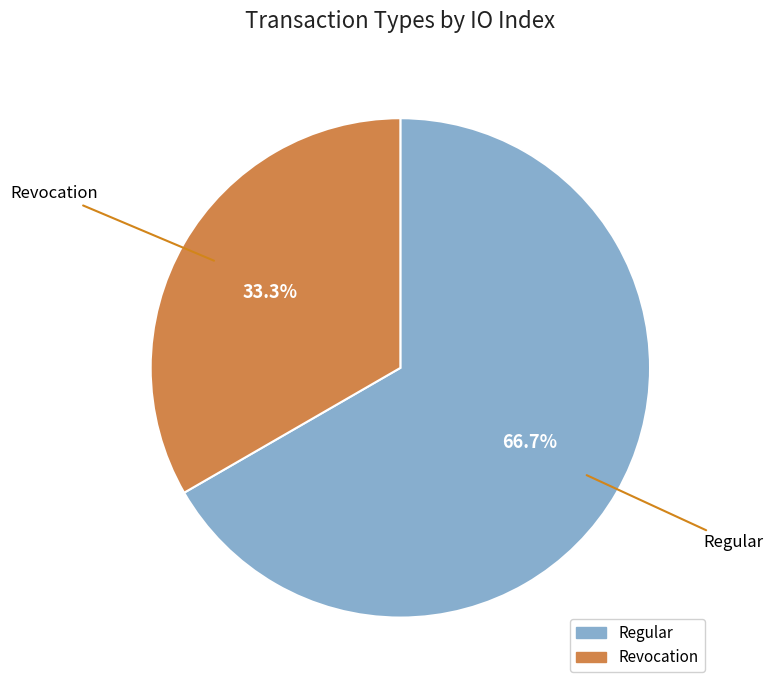

To the nearest percent, what percentage of the pie is Revocation?

33%